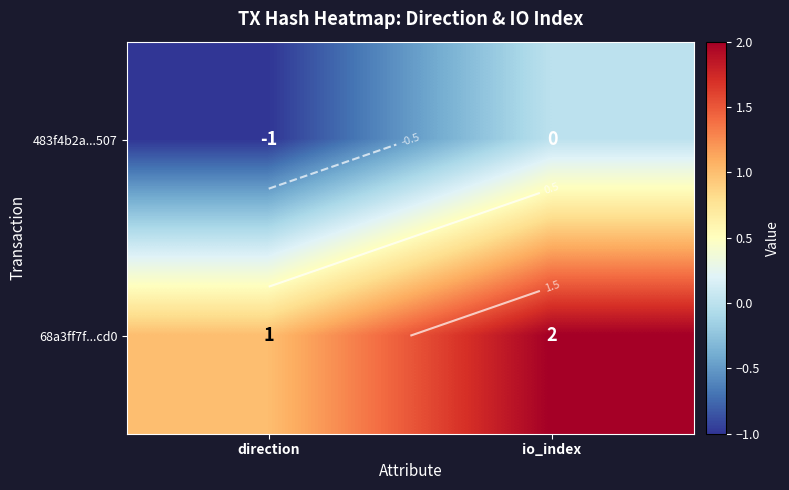

Rank the series at io_index from highest to lowest value.

68a3ff7f...cd0, 483f4b2a...507